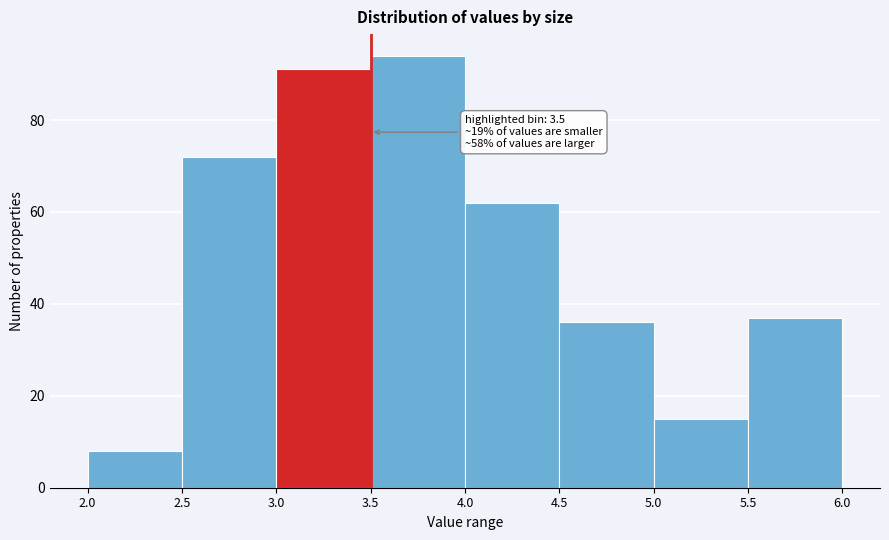

Over which range of the x-axis is the bar tallest?

3.5 to 4.0